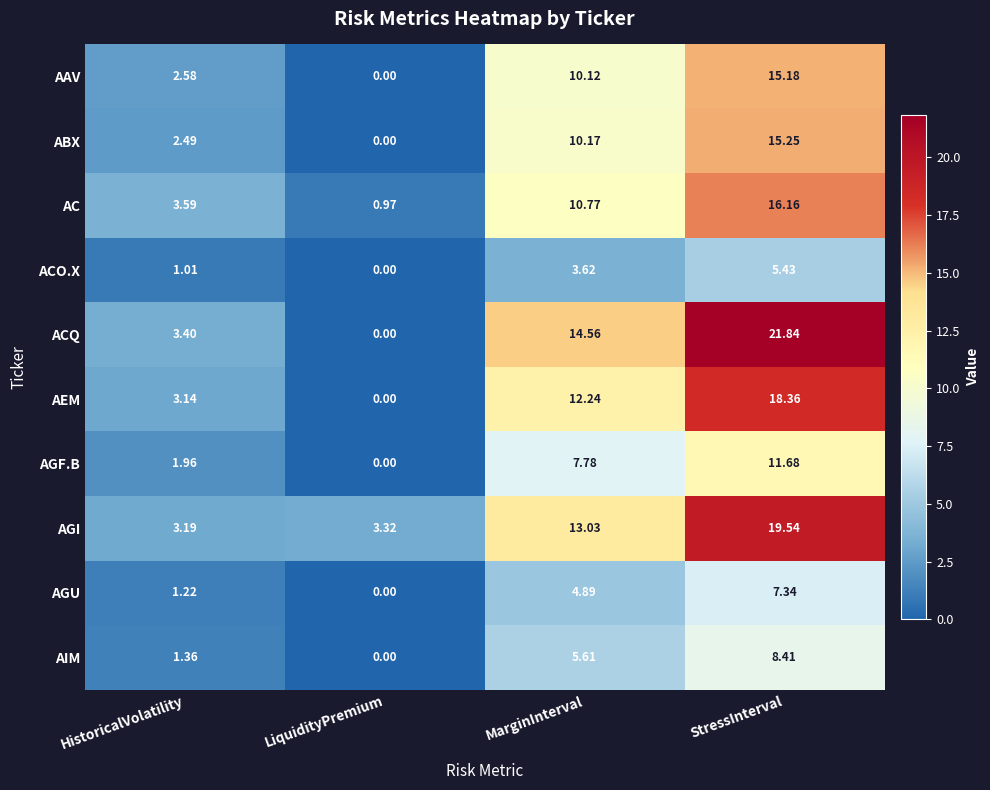

Which series has the largest total across all categories?

ACQ